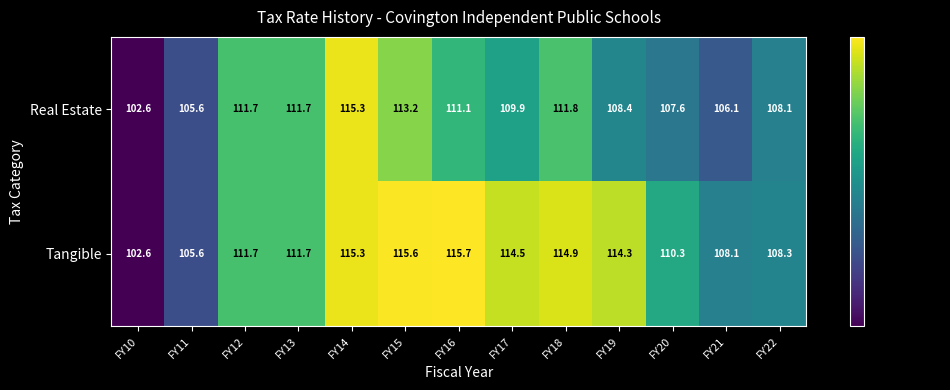

What is the total value across all series at FY11?

211.2